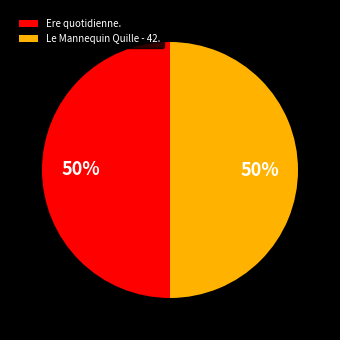

What percentage is the Le Mannequin Quille - 42. slice, to the nearest percent?

50%